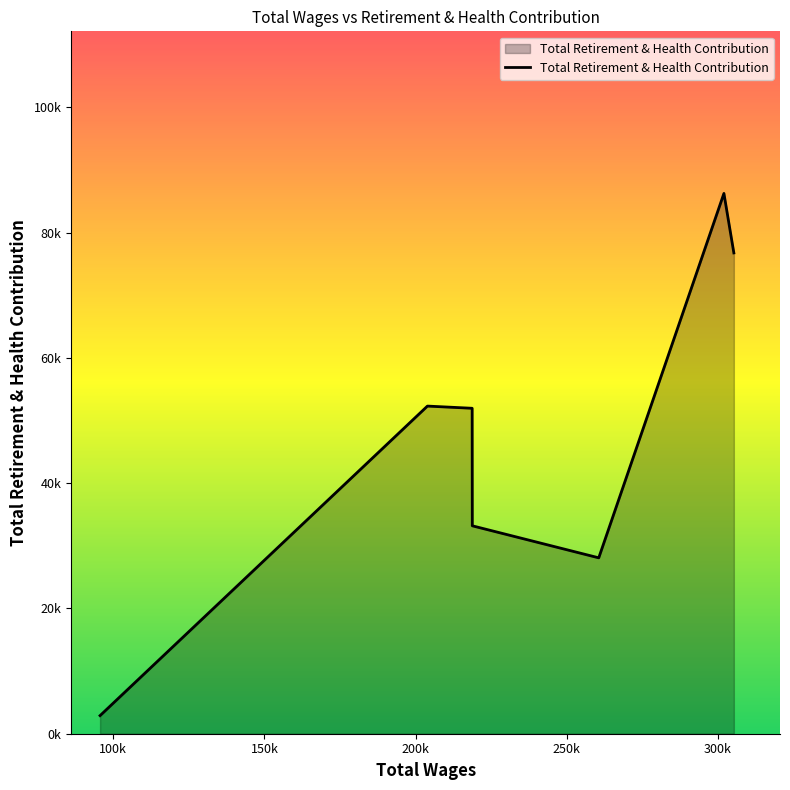

Is this an area chart (filled region under the line)?

Yes